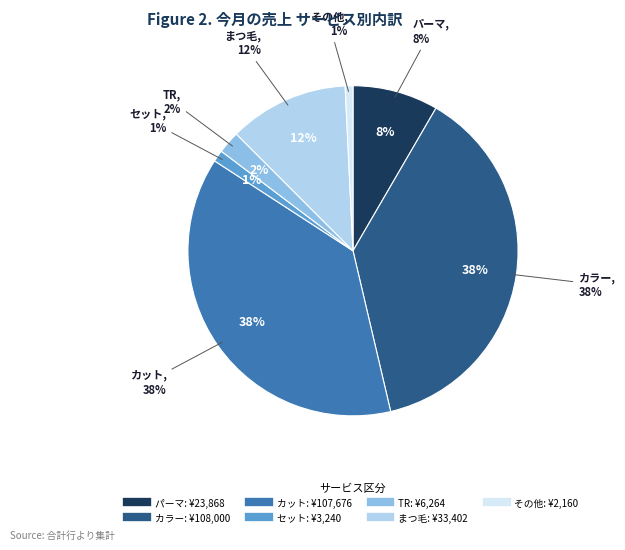

True or false: セット accounts for 1% of the total.

True